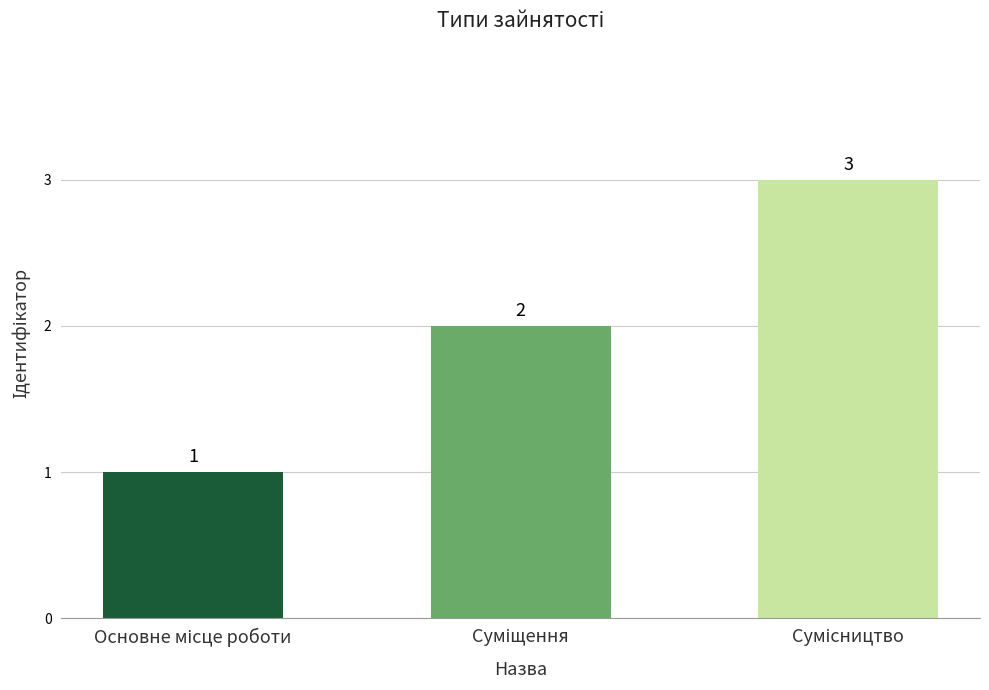

How many distinct data groups are displayed?

1